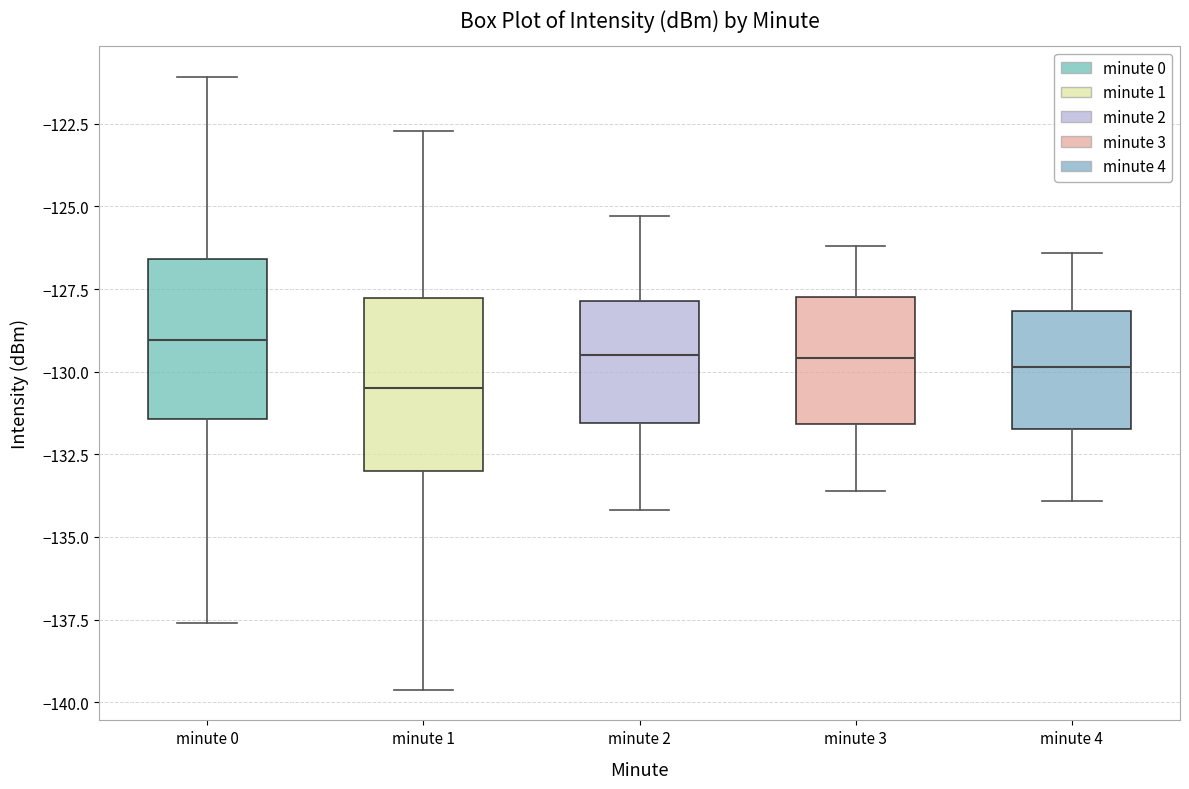

Where does the lower whisker of the box for minute 3 end on the y-axis? The values are not printed on the chart, so give them approximately, as read against the axis.

-133.5